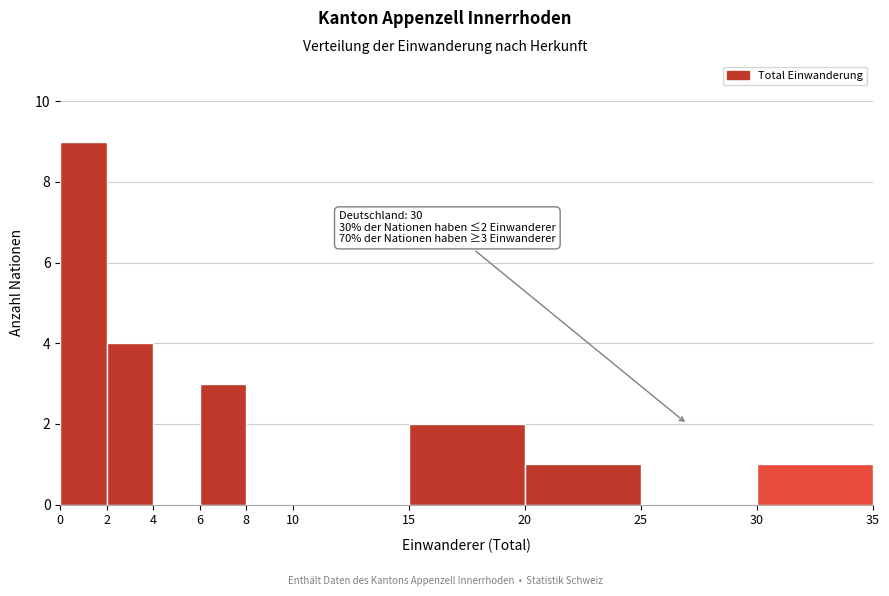

Which range on the x-axis has the tallest bar?

0 to 2